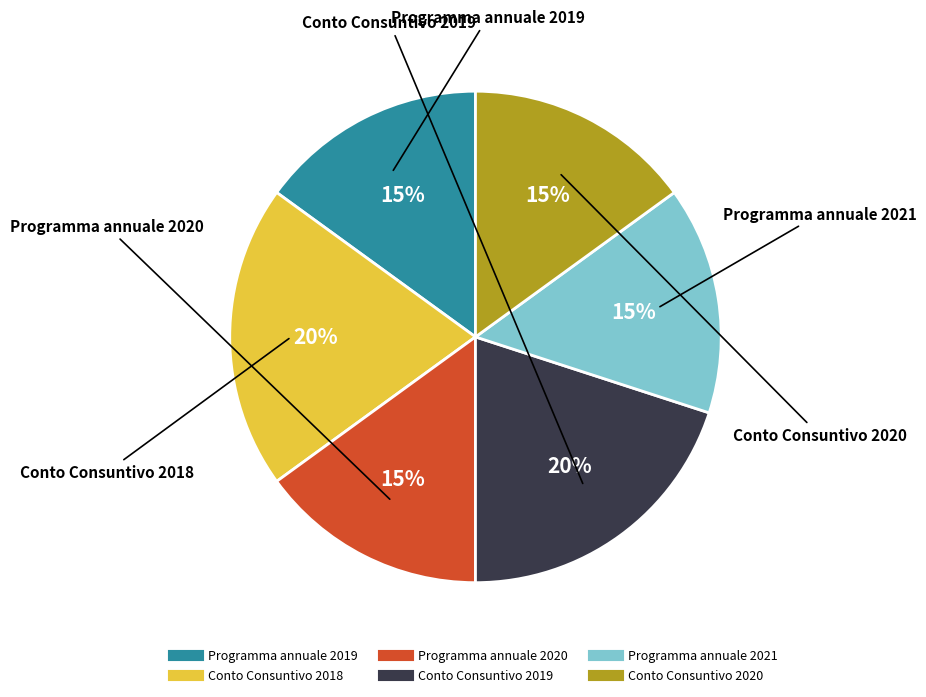

To the nearest percent, what is the difference between the largest and smallest slice percentages?

5%